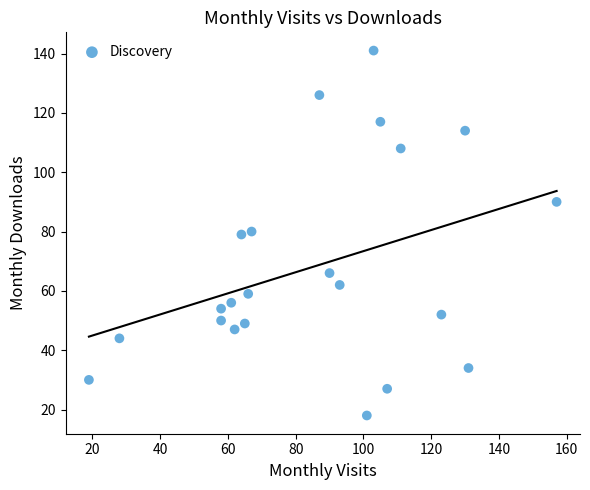

What is the range of X values (max minus min)?

138